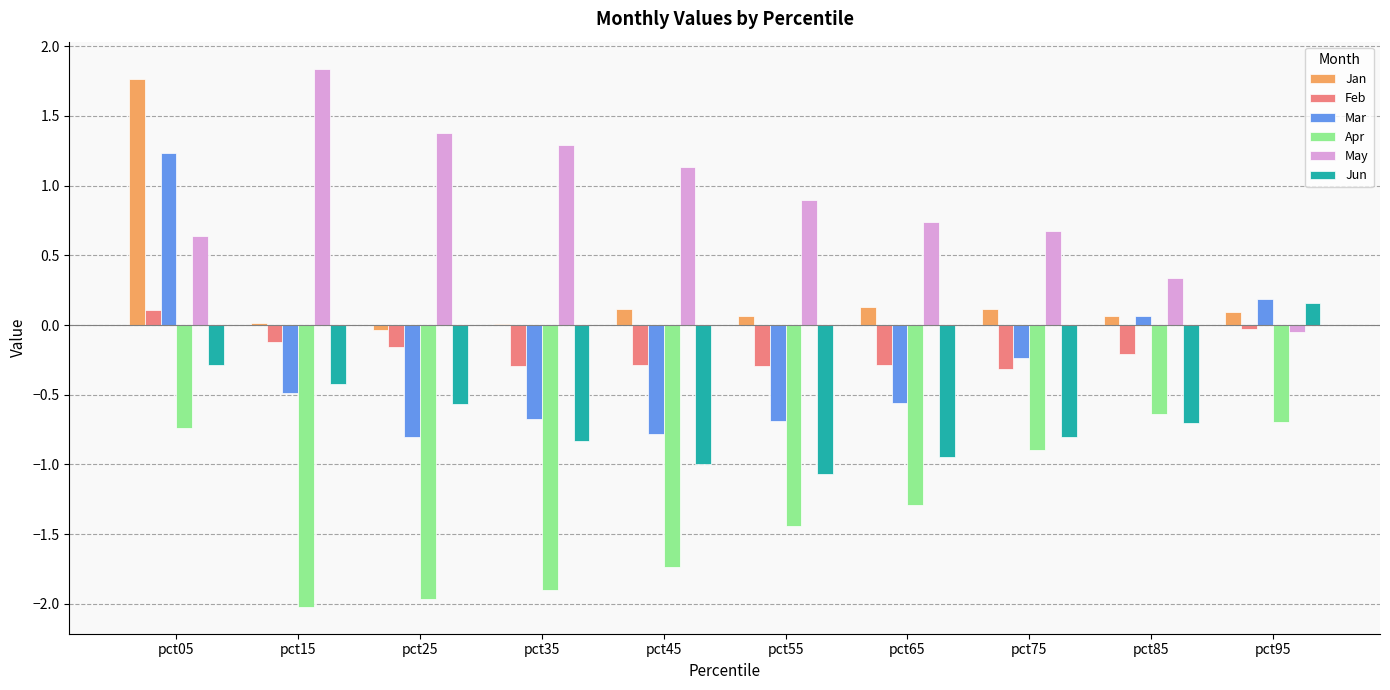

What is the average value of the May series?

0.9